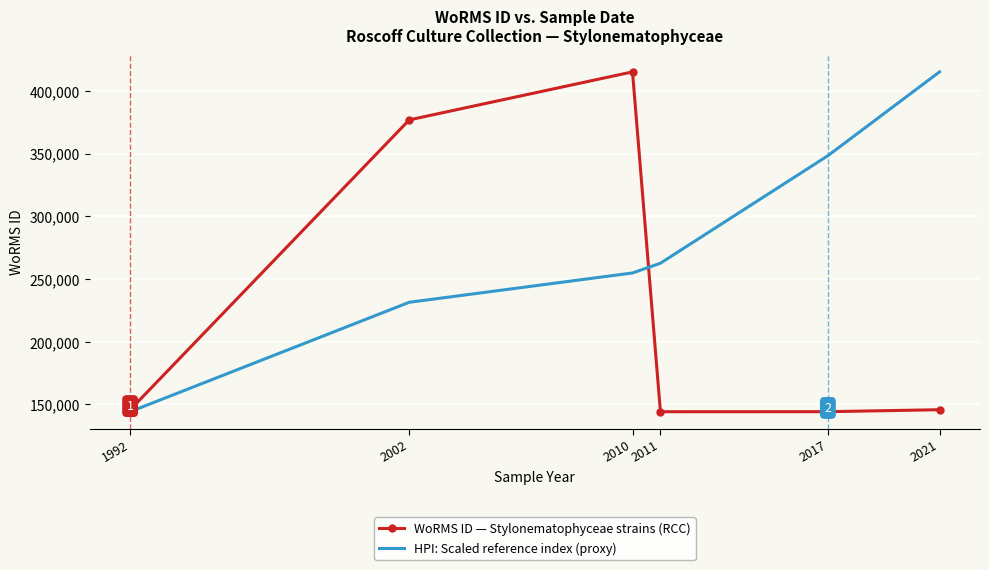

At 2002, list the series in order from smallest to largest.

HPI: Scaled reference index (proxy), WoRMS ID — Stylonematophyceae strains (RCC)